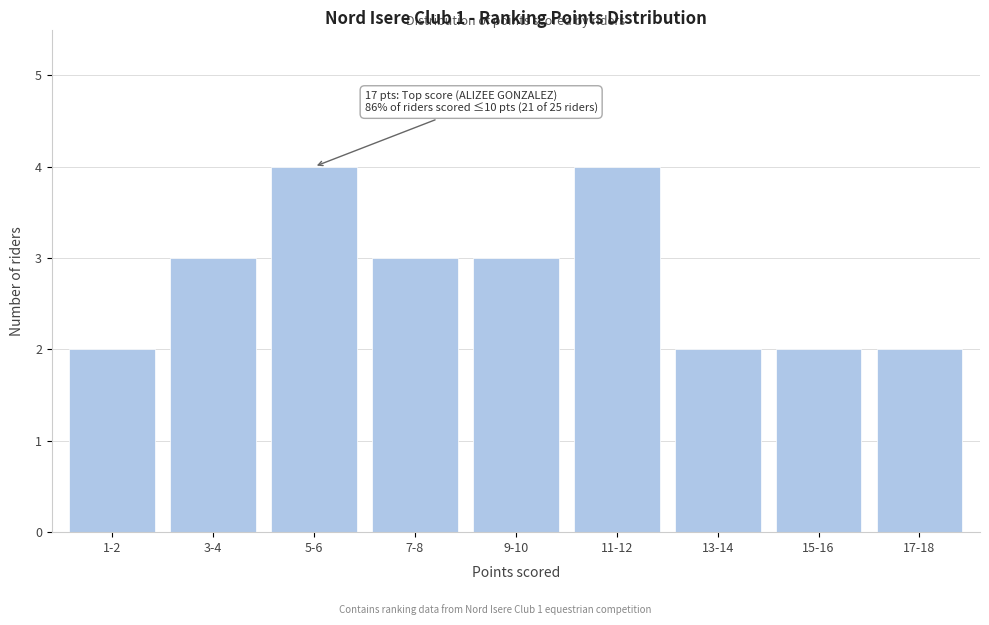

Reading left to right, list all the values displayed in this chart.

2	3	4	3	3	4	2	2	2